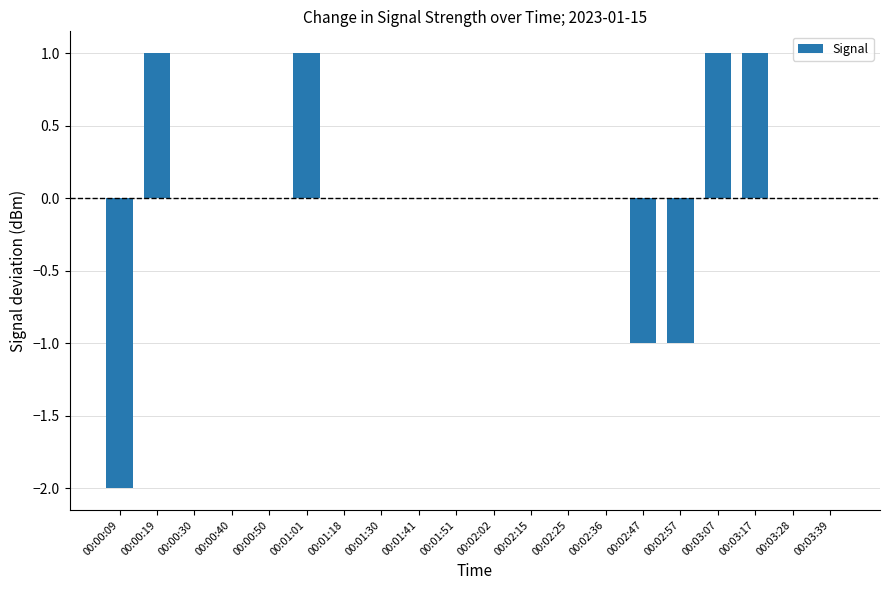

Is it true that the value at 00:01:41 is 1?

False